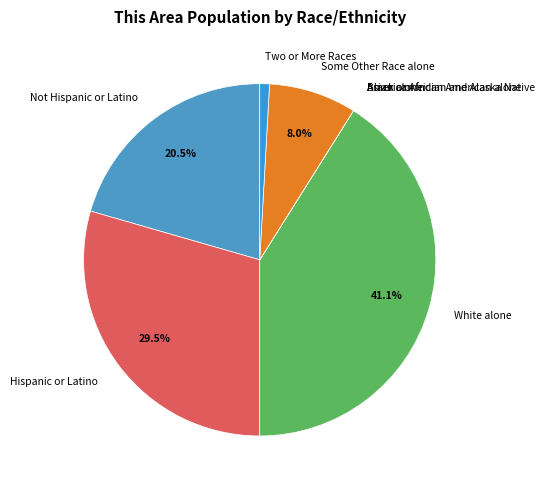

What portion of the pie excludes Hispanic or Latino?

70.5%